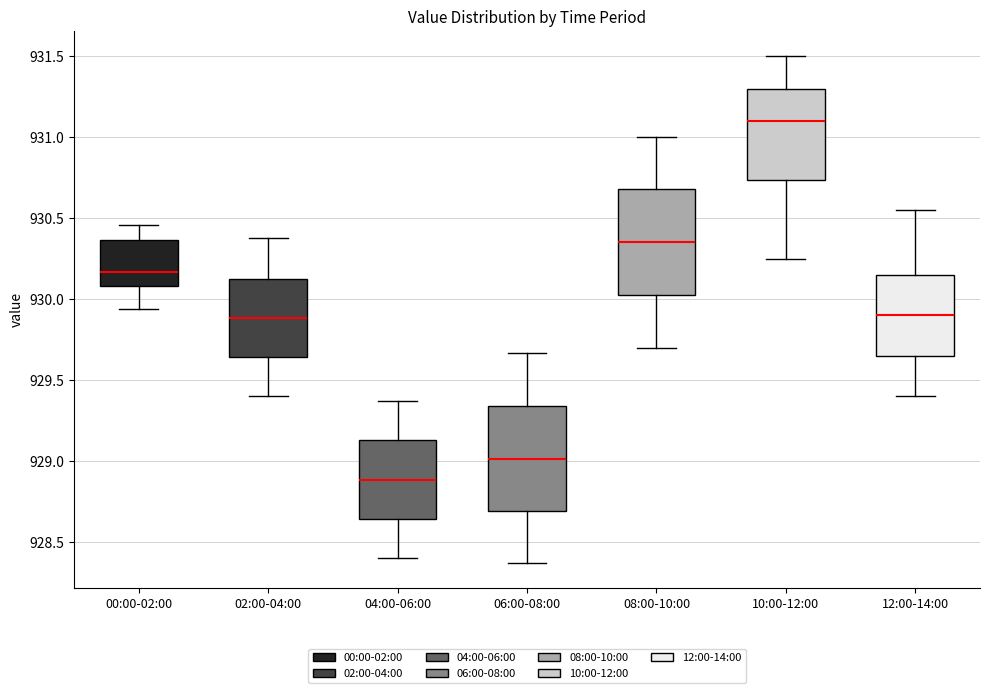

Which box has the lowest median line?

04:00-06:00